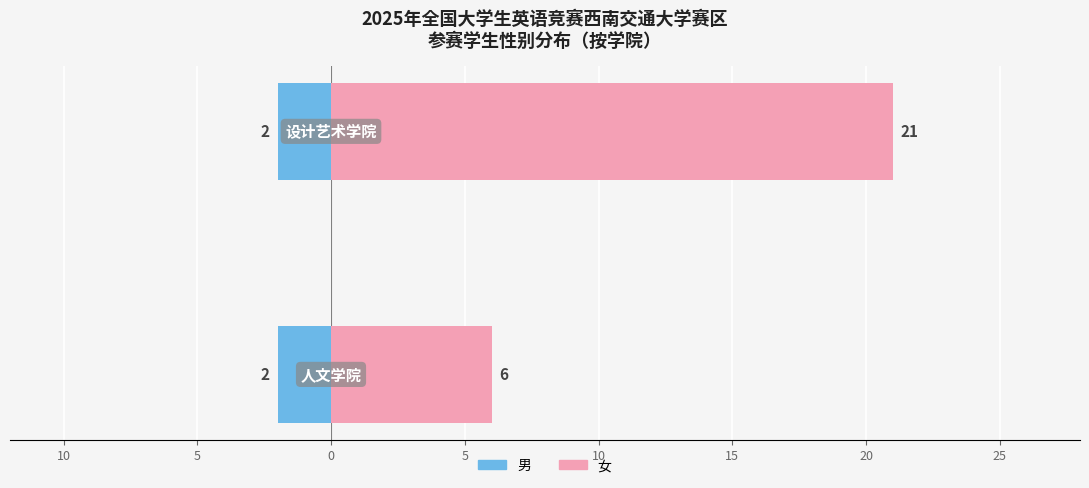

How many distinct data groups are displayed?

2